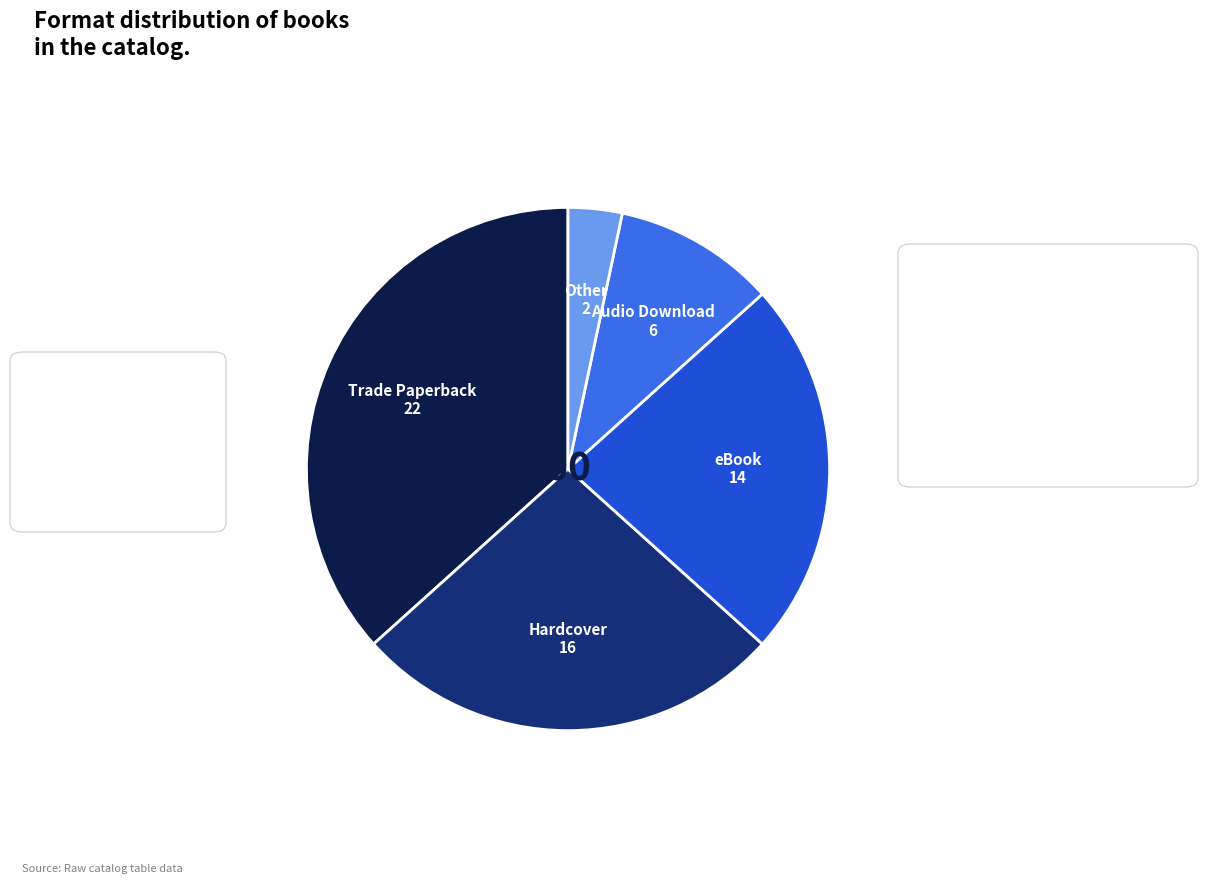

Which has a higher value, eBook or Audio Download?

eBook